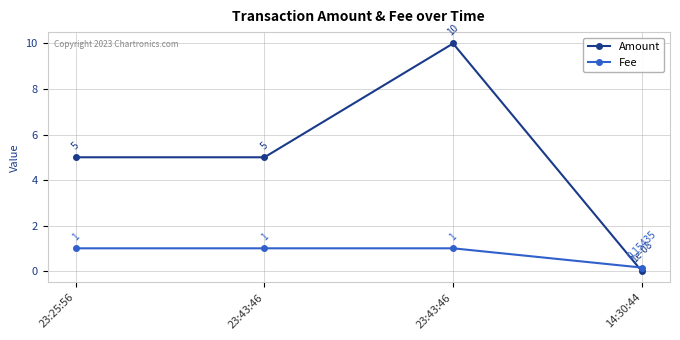

What is the highest value of the Amount series?

10.0